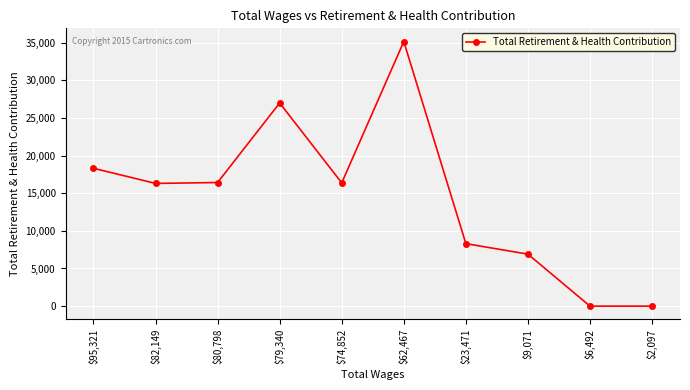

How many lines are shown in the chart?

1